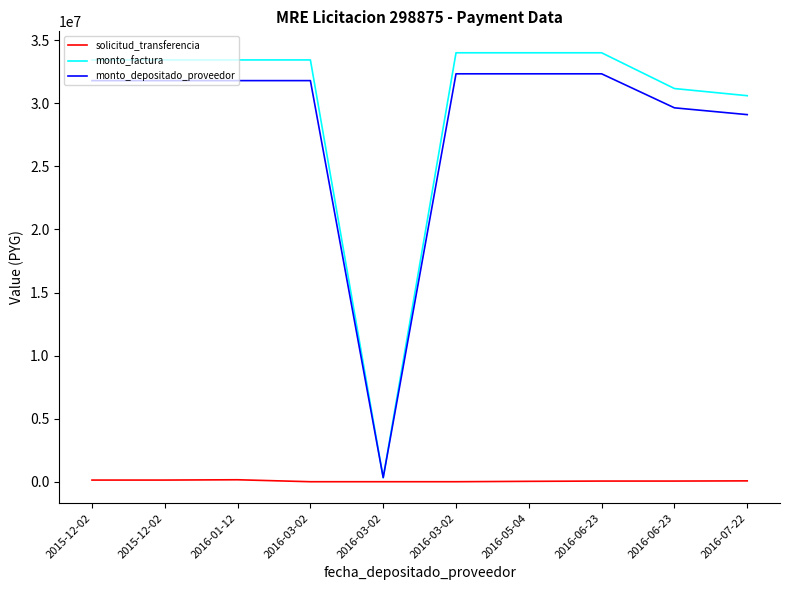

Does the chart display data point markers on the line(s)?

No